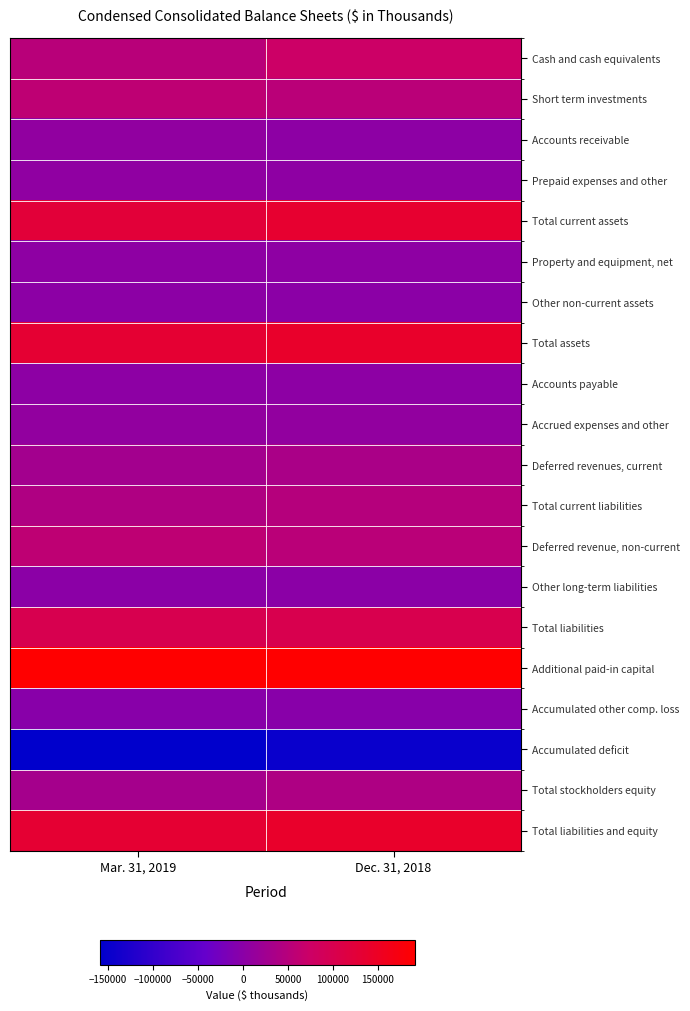

Reading left to right, list all the values displayed in this chart.

Cash and cash equivalents: Mar. 31, 2019=52094	Dec. 31, 2018=74867
Short term investments: Mar. 31, 2019=58685	Dec. 31, 2018=53240
Accounts receivable: Mar. 31, 2019=7128	Dec. 31, 2018=2701
Prepaid expenses and other: Mar. 31, 2019=6379	Dec. 31, 2018=4574
Total current assets: Mar. 31, 2019=124286	Dec. 31, 2018=135382
Property and equipment, net: Mar. 31, 2019=4893	Dec. 31, 2018=5049
Other non-current assets: Mar. 31, 2019=1869	Dec. 31, 2018=910
Total assets: Mar. 31, 2019=131048	Dec. 31, 2018=141341
Accounts payable: Mar. 31, 2019=3728	Dec. 31, 2018=3350
Accrued expenses and other: Mar. 31, 2019=9216	Dec. 31, 2018=9114
Deferred revenues, current: Mar. 31, 2019=28181	Dec. 31, 2018=35612
Total current liabilities: Mar. 31, 2019=41125	Dec. 31, 2018=48076
Deferred revenue, non-current: Mar. 31, 2019=59734	Dec. 31, 2018=53303
Other long-term liabilities: Mar. 31, 2019=27	Dec. 31, 2018=27
Total liabilities: Mar. 31, 2019=100886	Dec. 31, 2018=101406
Additional paid-in capital: Mar. 31, 2019=191224	Dec. 31, 2018=189929
Accumulated other comp. loss: Mar. 31, 2019=-2056	Dec. 31, 2018=-2982
Accumulated deficit: Mar. 31, 2019=-159055	Dec. 31, 2018=-147066
Total stockholders equity: Mar. 31, 2019=30162	Dec. 31, 2018=39935
Total liabilities and equity: Mar. 31, 2019=131048	Dec. 31, 2018=141341